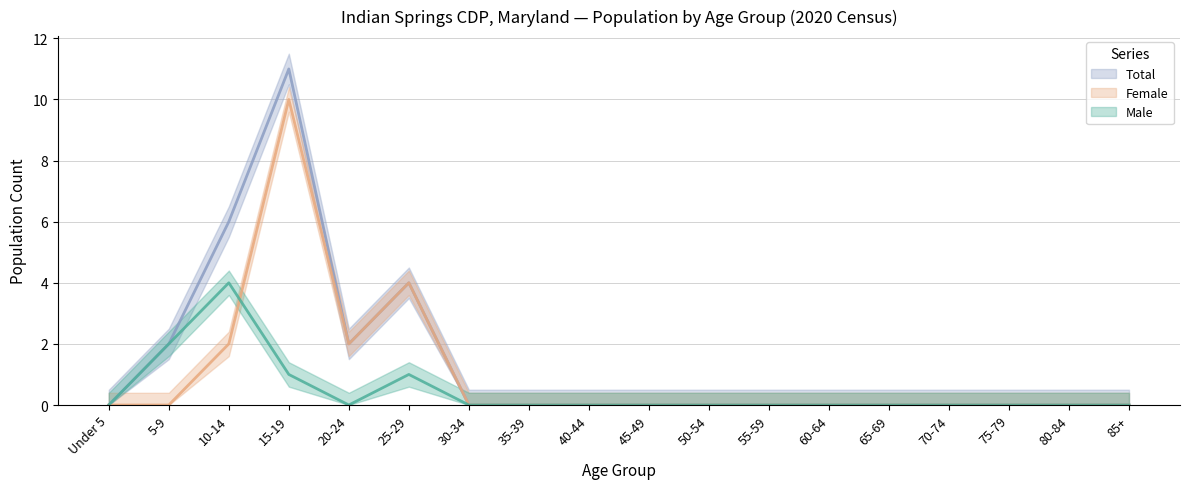

At which label does Total reach its peak?

15-19